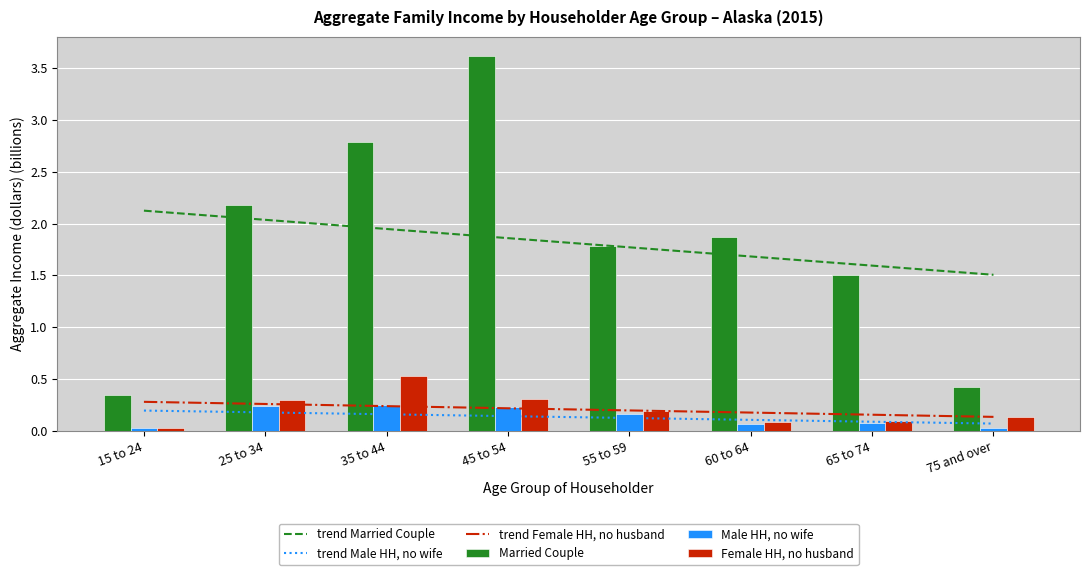

Between 35 to 44 and 65 to 74, which series saw the biggest shift?

Married Couple